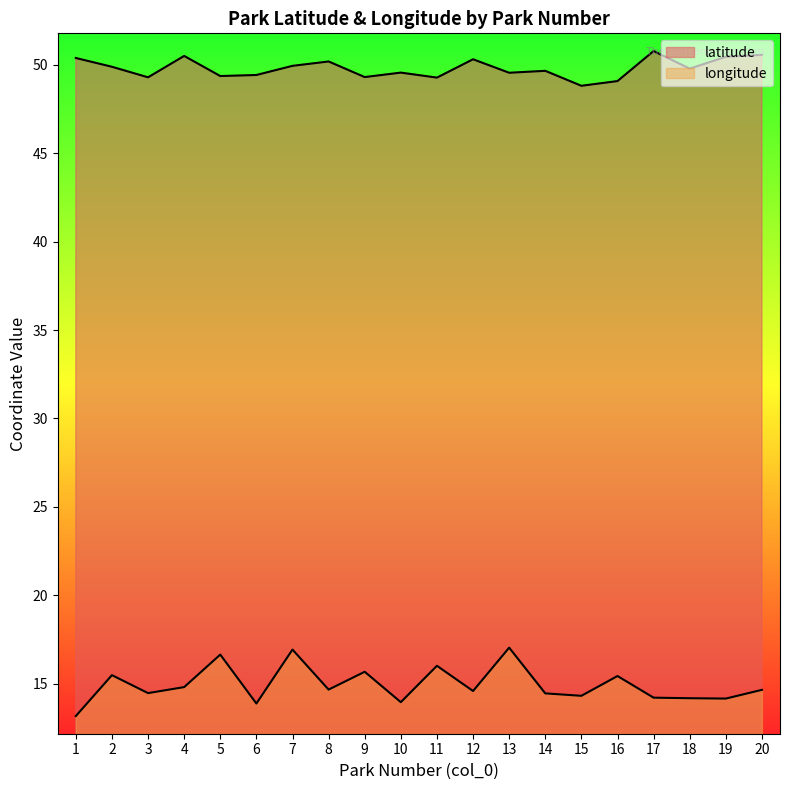

True or false: longitude and latitude cross at least once.

False